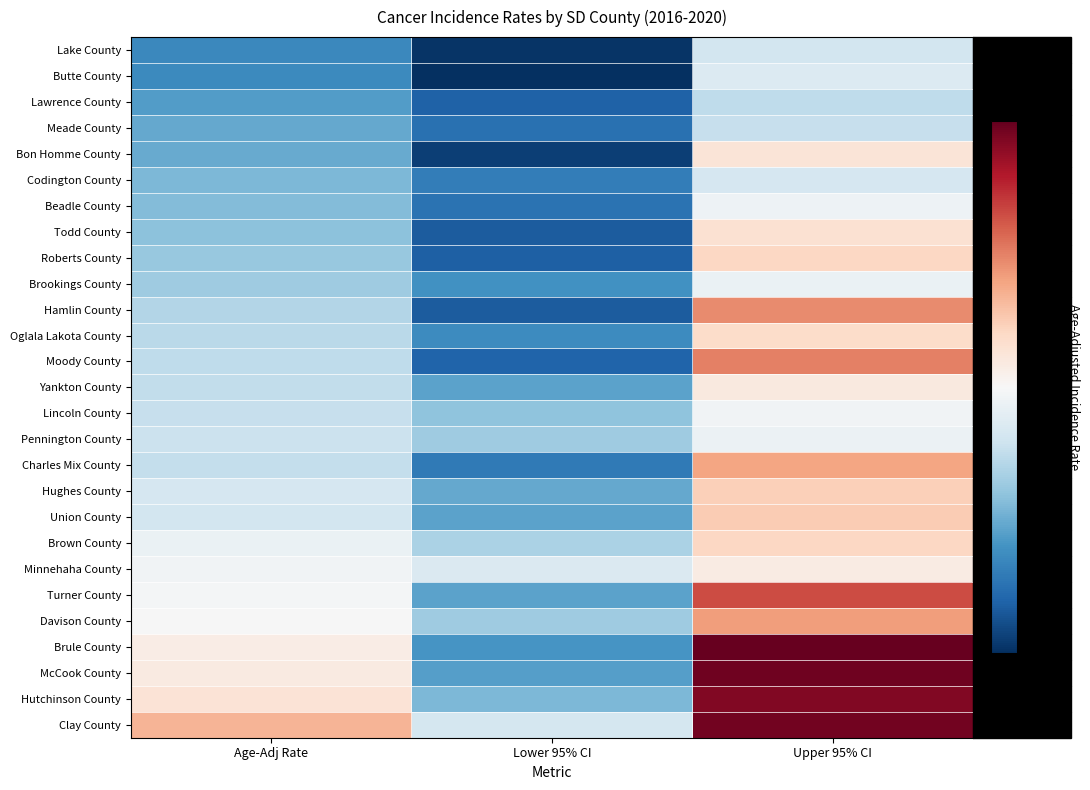

Reading left to right, extract all data points from this chart.

Lake County: Age-Adj Rate=74.2	Lower 95% CI=46.3	Upper 95% CI=112.1
Butte County: Age-Adj Rate=74.5	Lower 95% CI=44.7	Upper 95% CI=115.9
Lawrence County: Age-Adj Rate=81.1	Lower 95% CI=60.7	Upper 95% CI=105.9
Meade County: Age-Adj Rate=84.7	Lower 95% CI=65.4	Upper 95% CI=107.7
Bon Homme County: Age-Adj Rate=85.6	Lower 95% CI=49.6	Upper 95% CI=137.3
Codington County: Age-Adj Rate=89.9	Lower 95% CI=70.2	Upper 95% CI=113.2
Beadle County: Age-Adj Rate=91.3	Lower 95% CI=66.1	Upper 95% CI=122.6
Todd County: Age-Adj Rate=93.4	Lower 95% CI=58.6	Upper 95% CI=139.5
Roberts County: Age-Adj Rate=95.8	Lower 95% CI=59.9	Upper 95% CI=143.9
Brookings County: Age-Adj Rate=97.5	Lower 95% CI=77.0	Upper 95% CI=121.3
Hamlin County: Age-Adj Rate=102.8	Lower 95% CI=58.5	Upper 95% CI=165.8
Oglala Lakota County: Age-Adj Rate=105.0	Lower 95% CI=75.0	Upper 95% CI=142.2
Moody County: Age-Adj Rate=105.8	Lower 95% CI=61.4	Upper 95% CI=168.5
Yankton County: Age-Adj Rate=106.7	Lower 95% CI=82.9	Upper 95% CI=135.2
Lincoln County: Age-Adj Rate=108.0	Lower 95% CI=93.7	Upper 95% CI=123.9
Pennington County: Age-Adj Rate=109.5	Lower 95% CI=98.0	Upper 95% CI=122.0
Charles Mix County: Age-Adj Rate=107.4	Lower 95% CI=68.5	Upper 95% CI=159.2
Hughes County: Age-Adj Rate=112.9	Lower 95% CI=85.1	Upper 95% CI=146.7
Union County: Age-Adj Rate=112.0	Lower 95% CI=83.1	Upper 95% CI=147.6
Brown County: Age-Adj Rate=121.3	Lower 95% CI=101.1	Upper 95% CI=144.2
Minnehaha County: Age-Adj Rate=124.0	Lower 95% CI=115.1	Upper 95% CI=133.5
Turner County: Age-Adj Rate=125.2	Lower 95% CI=83.2	Upper 95% CI=180.7
Davison County: Age-Adj Rate=126.7	Lower 95% CI=97.8	Upper 95% CI=161.2
Brule County: Age-Adj Rate=132.8	Lower 95% CI=78.5	Upper 95% CI=209.2
McCook County: Age-Adj Rate=134.1	Lower 95% CI=81.6	Upper 95% CI=206.7
Hutchinson County: Age-Adj Rate=138.5	Lower 95% CI=90.0	Upper 95% CI=203.1
Clay County: Age-Adj Rate=154.6	Lower 95% CI=112.4	Upper 95% CI=206.5